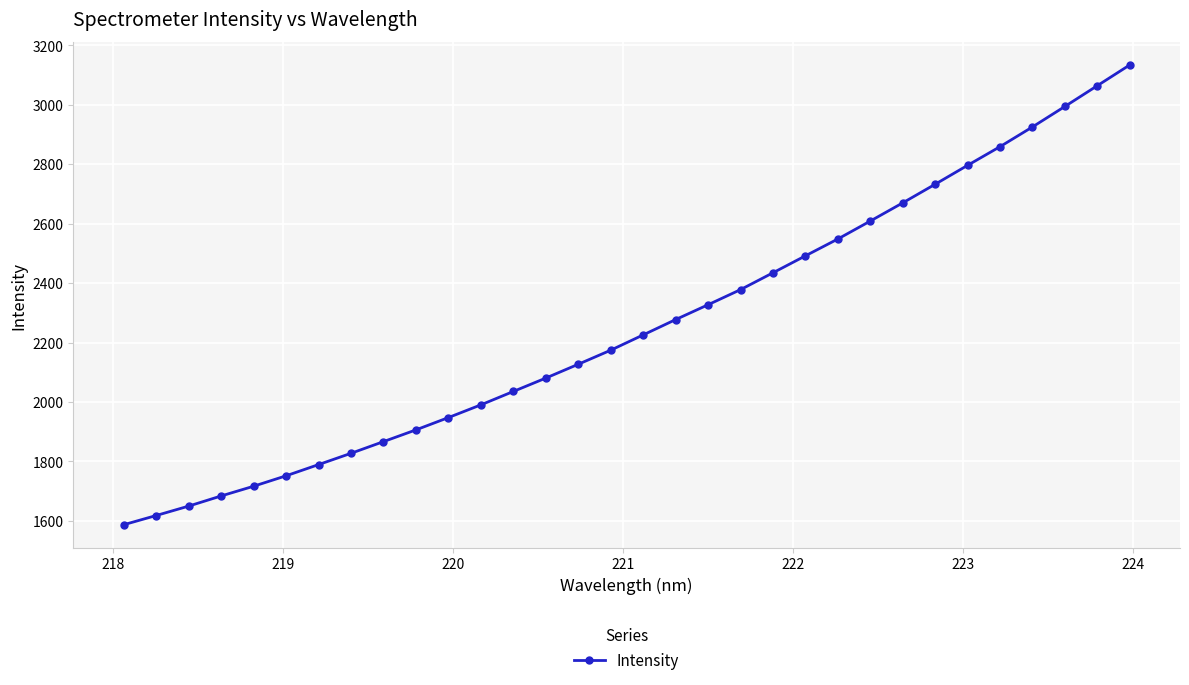

How many distinct data groups are displayed?

1